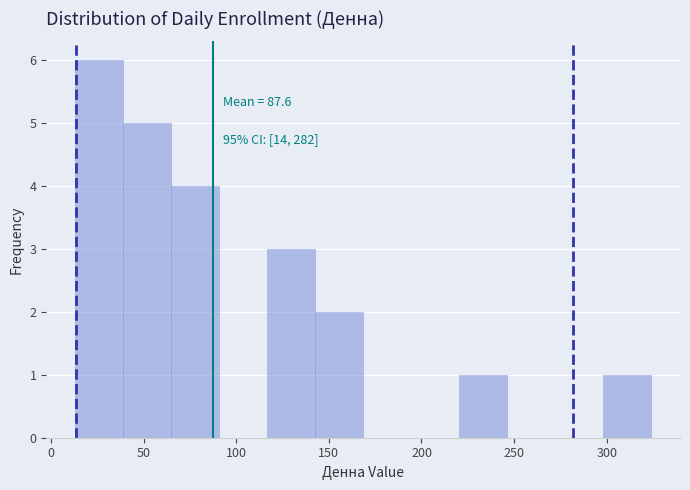

Over which range of the x-axis is the bar tallest?

15 to 40